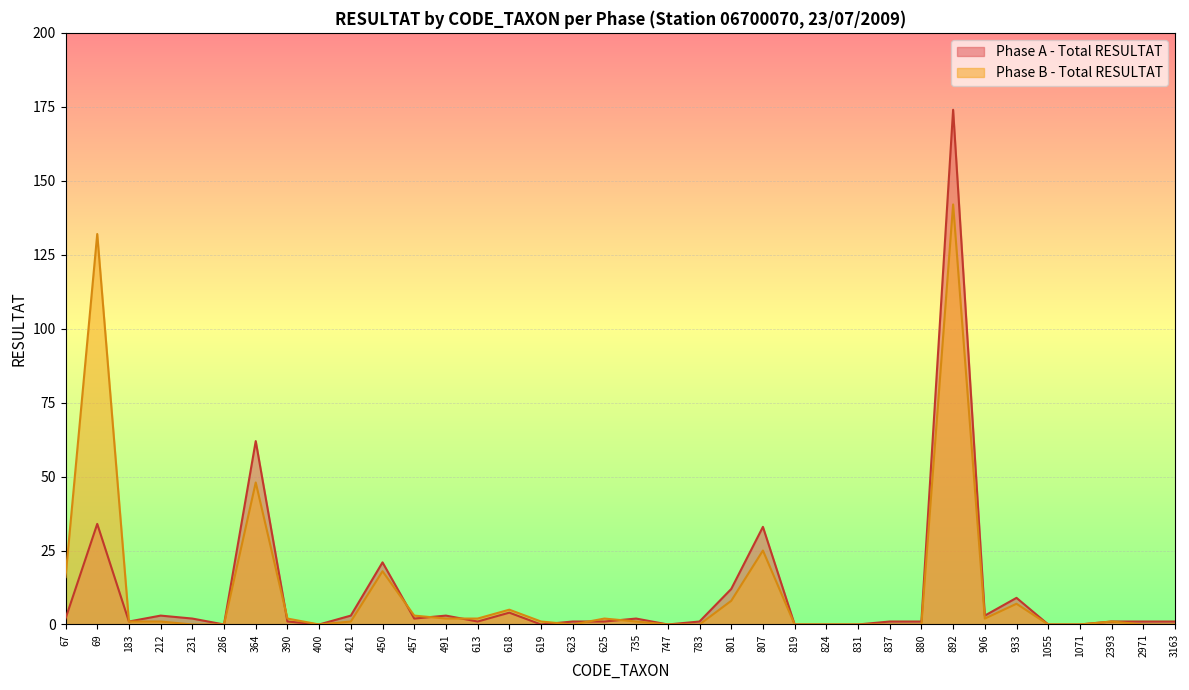

What is the maximum value shown in the chart?

174